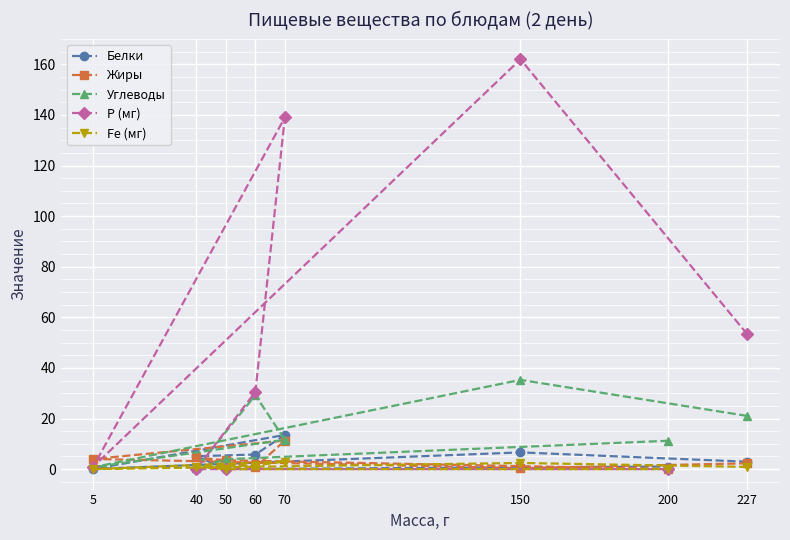

What is the value of the Углеводы point at the 7th from the left?

11.2